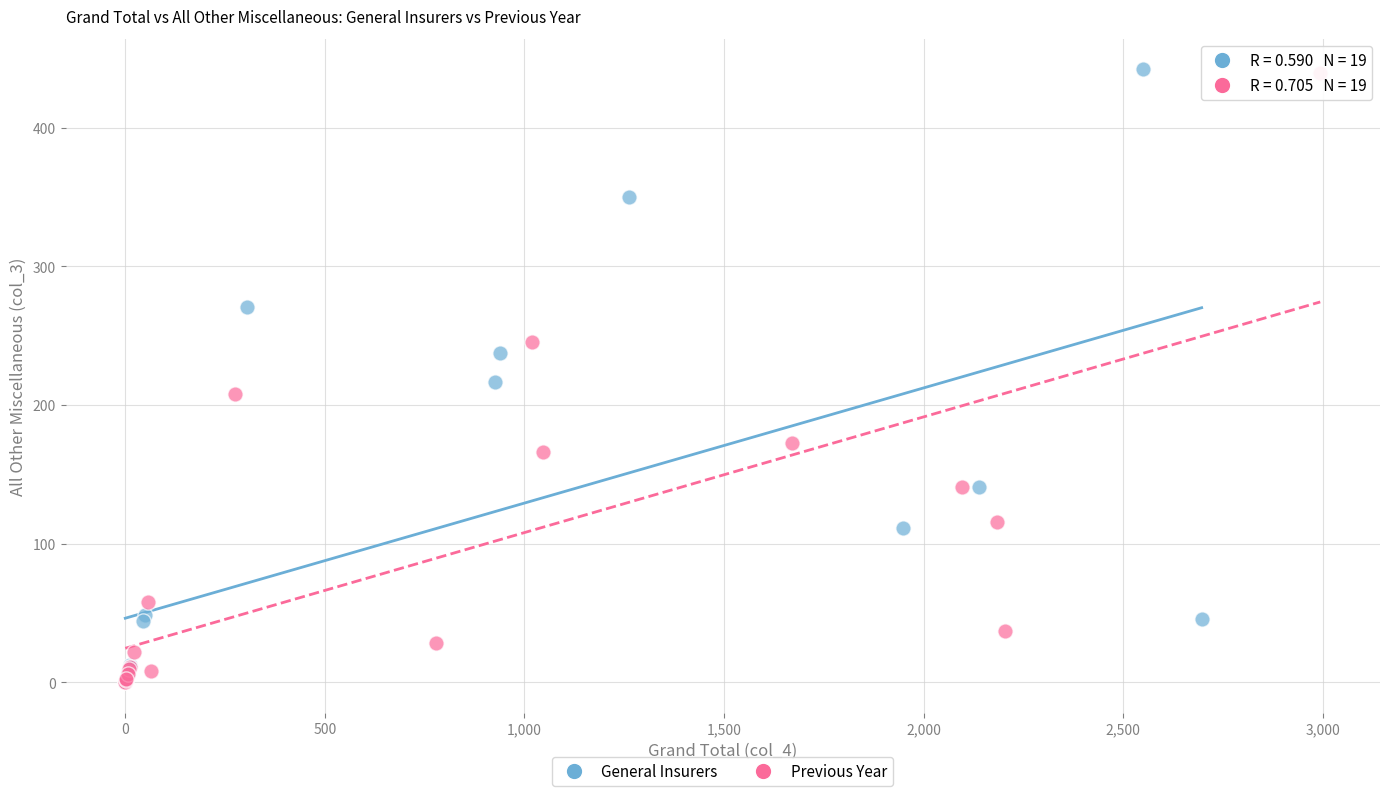

Which series has the widest spread of Y values?

General Insurers